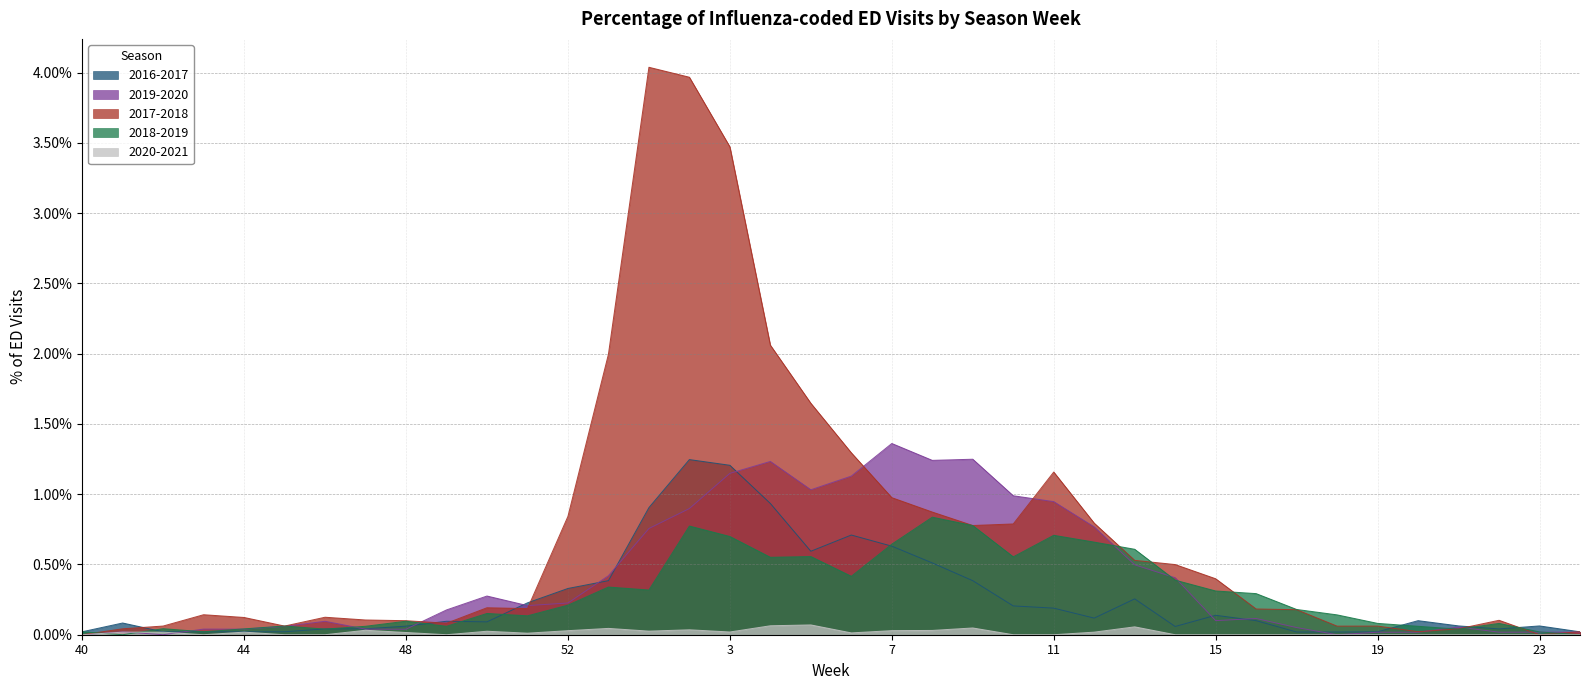

The value of 2020-2021 at 10 is 0.0. True or false?

False